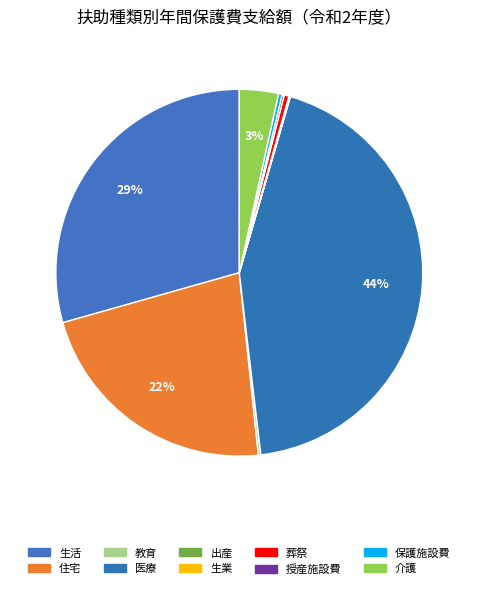

What is the change in value from 保護施設費 to 介護?

+485275967